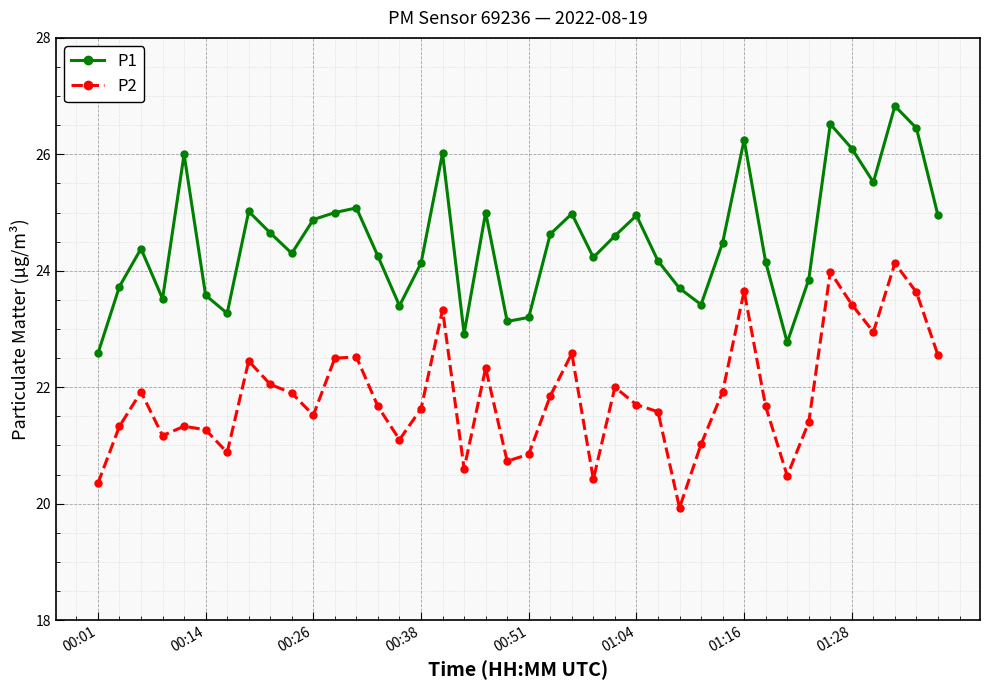

Which series has the largest total across all categories?

P1